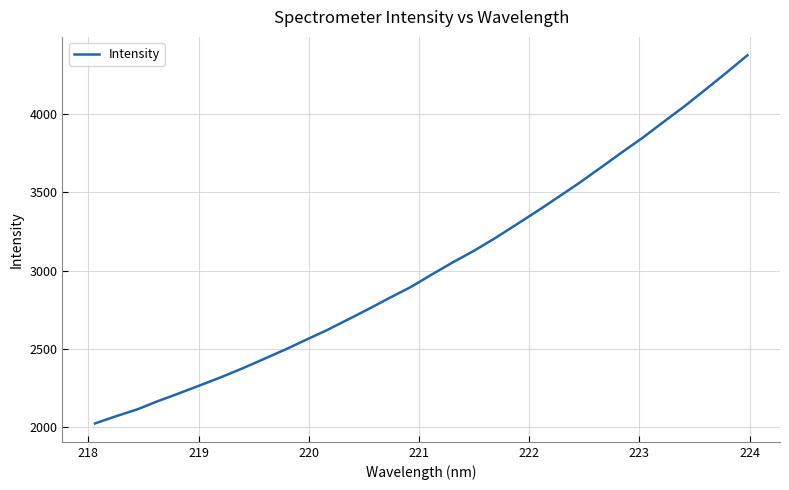

What is the minimum value shown in the chart?

2021.9